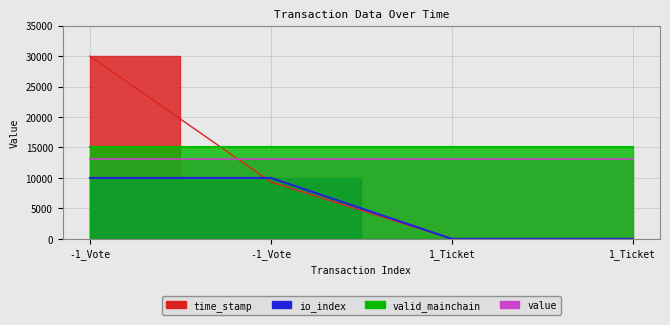

Which category has the highest value in the time_stamp series?

-1_Vote